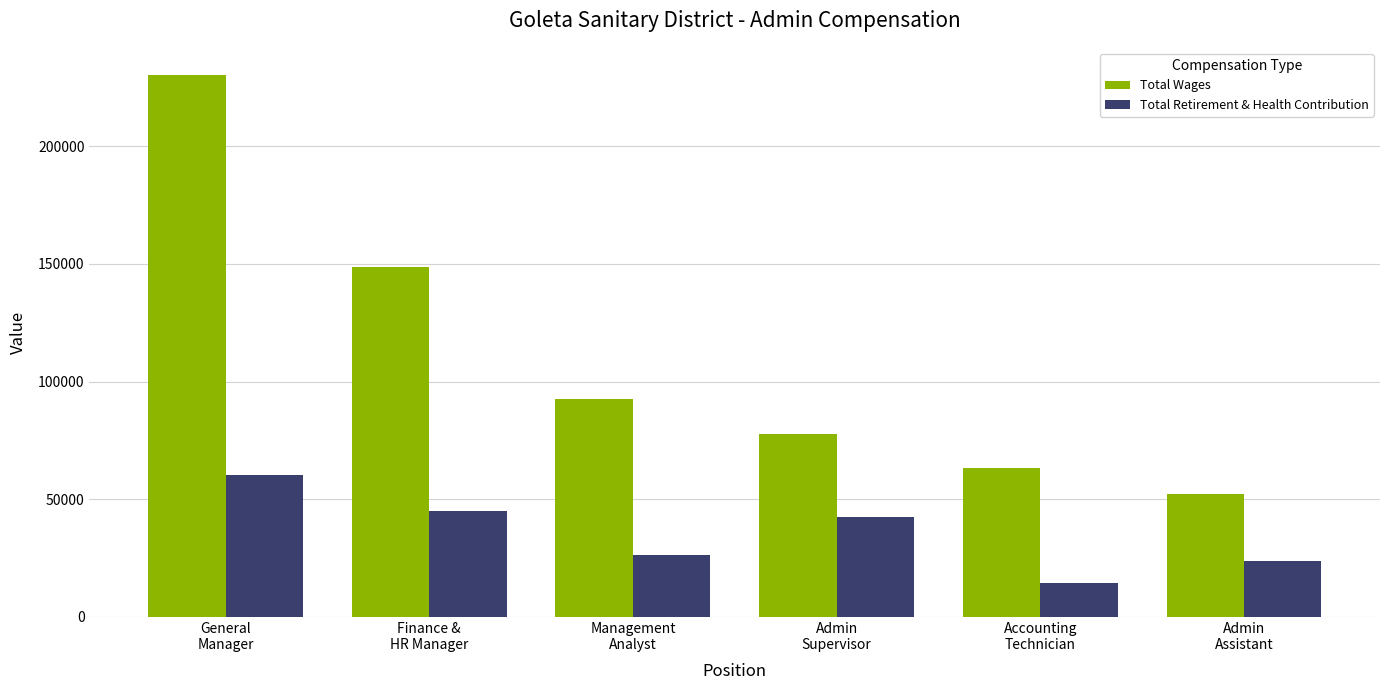

Which series changed the most between Finance &
HR Manager and Admin
Supervisor?

Total Wages